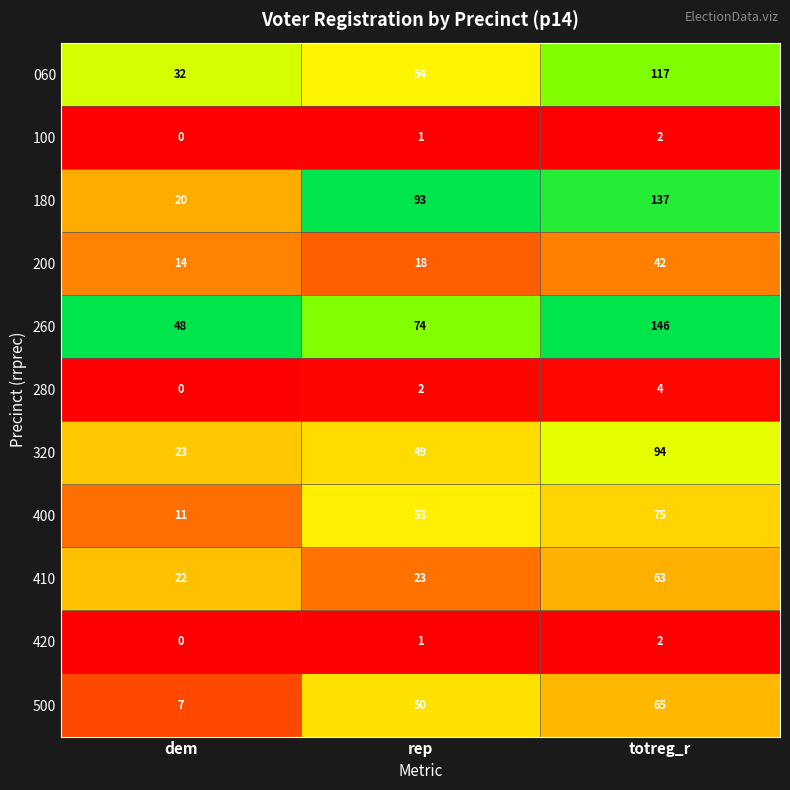

List the labels in order of 410 value, smallest first.

dem, rep, totreg_r